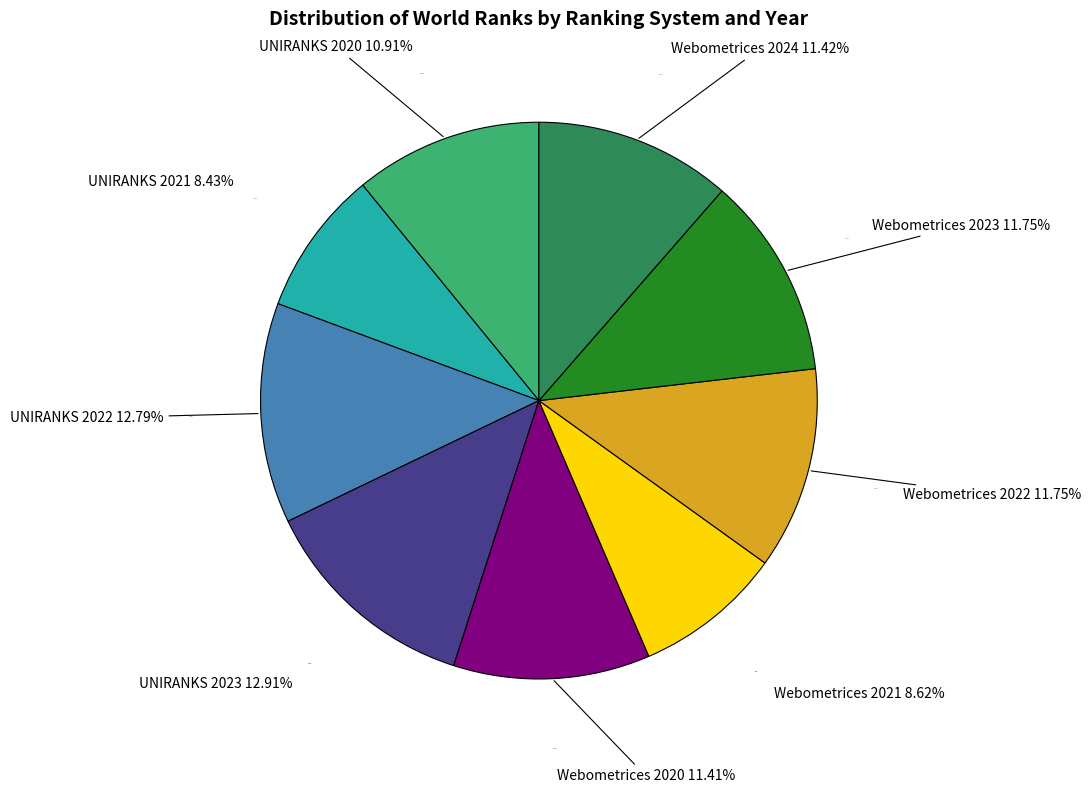

To the nearest percent, what is the combined percentage of Webometrices 2024 and UNIRANKS 2022?

24%